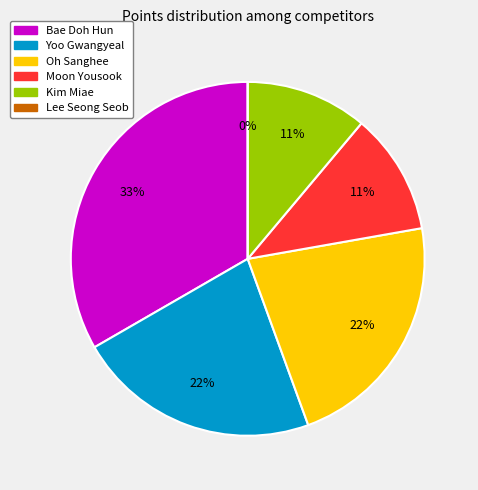

Is it true that Kim Miae is 11% of the pie?

True